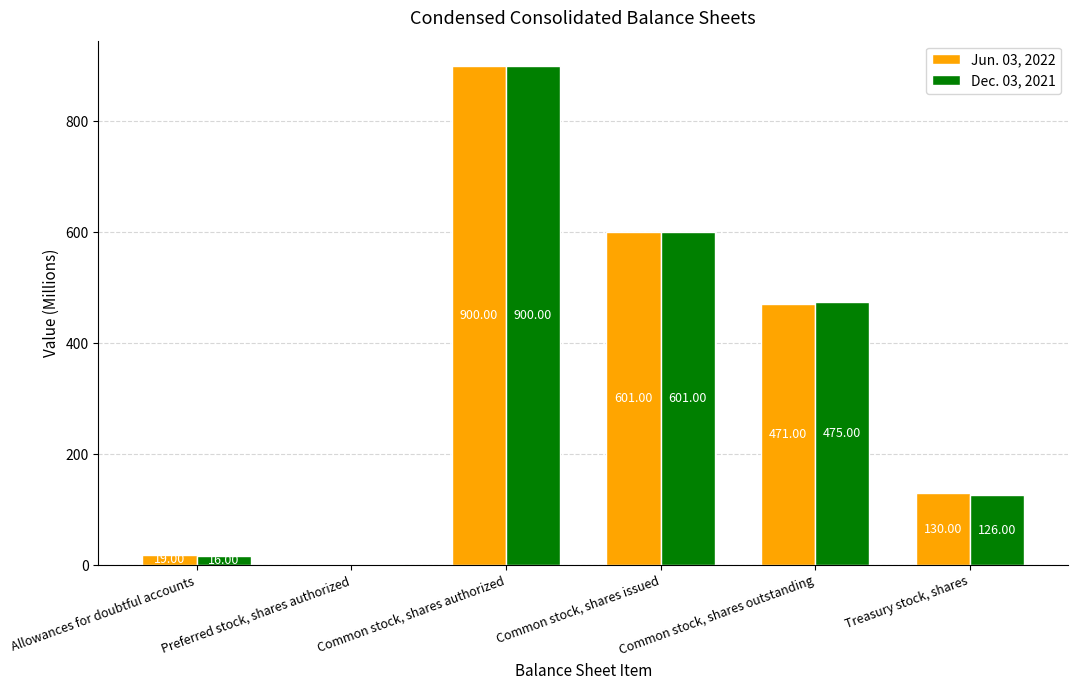

How many distinct data groups are displayed?

2